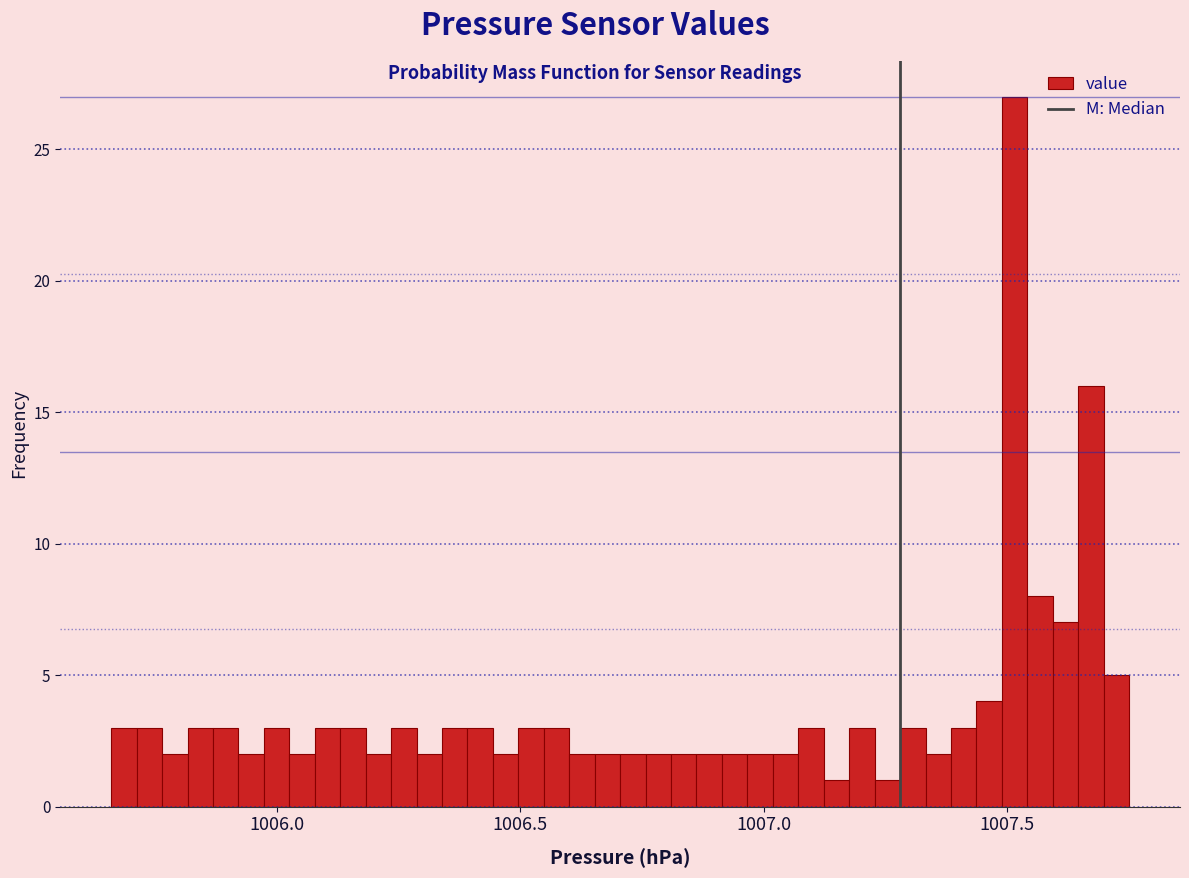

Around what value on the x-axis is the tallest bar? Give the approximate position of its centre, as read against the axis.

1007.50